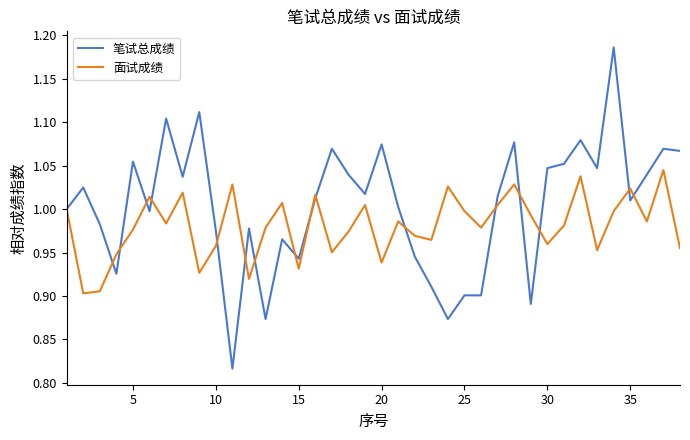

Which series has the widest spread of values?

笔试总成绩